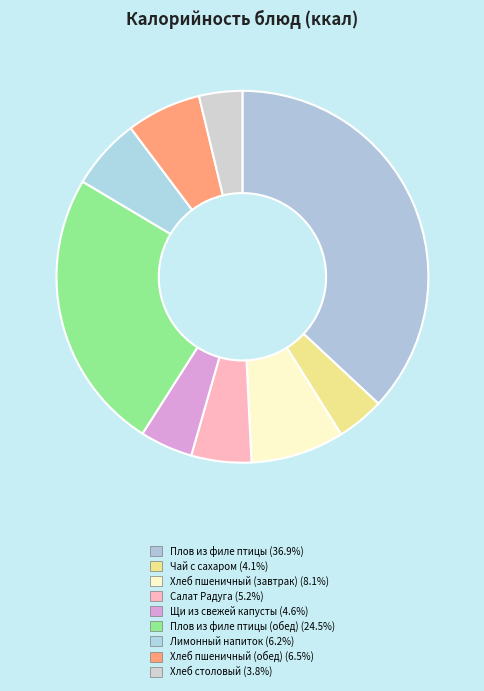

Rank the categories by value from highest to lowest.

Плов из филе птицы, Плов из филе птицы (обед), Хлеб пшеничный (завтрак), Хлеб пшеничный (обед), Лимонный напиток, Салат Радуга, Щи из свежей капусты, Чай с сахаром, Хлеб столовый